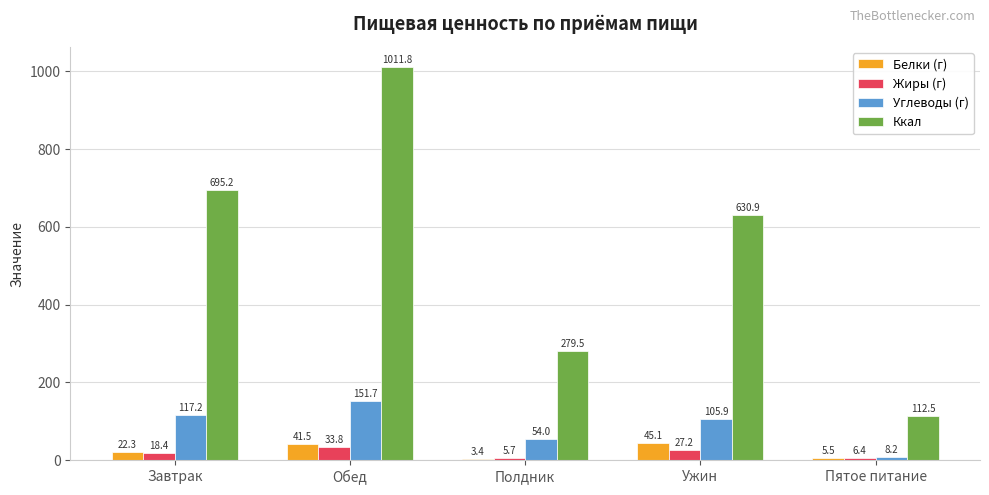

How many values in the Жиры (г) series exceed 18?

3